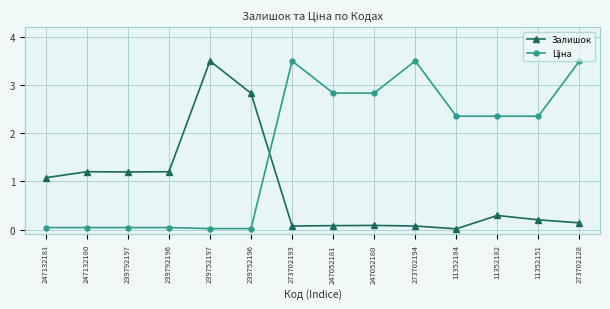

At how many categories does at least one series exceed 2?

10